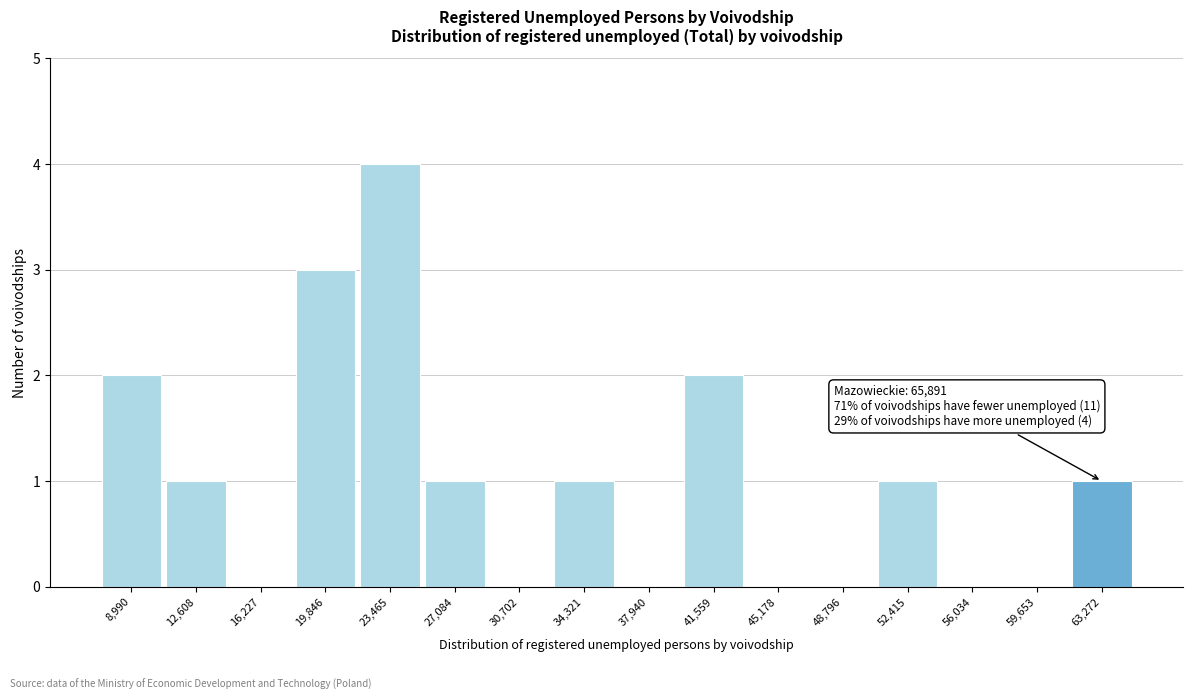

Reading left to right, extract all data points from this chart.

8,990=2	12,608=1	16,227=0	19,846=3	23,465=4	27,084=1	30,702=0	34,321=1	37,940=0	41,559=2	45,178=0	48,796=0	52,415=1	56,034=0	59,653=0	63,272=1